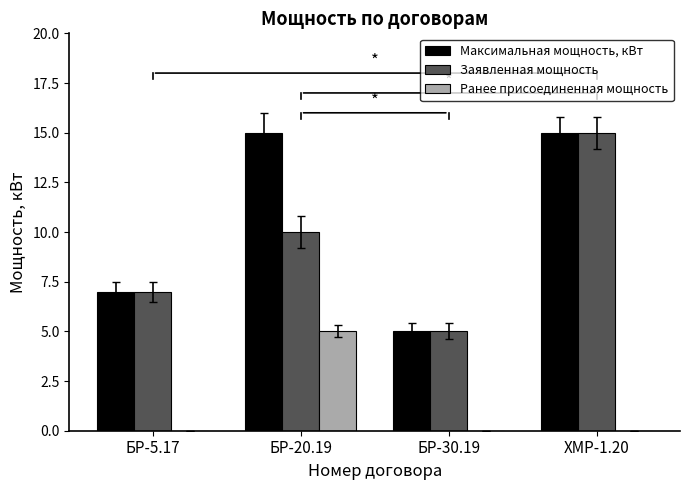

How many categories are shown in the chart?

4